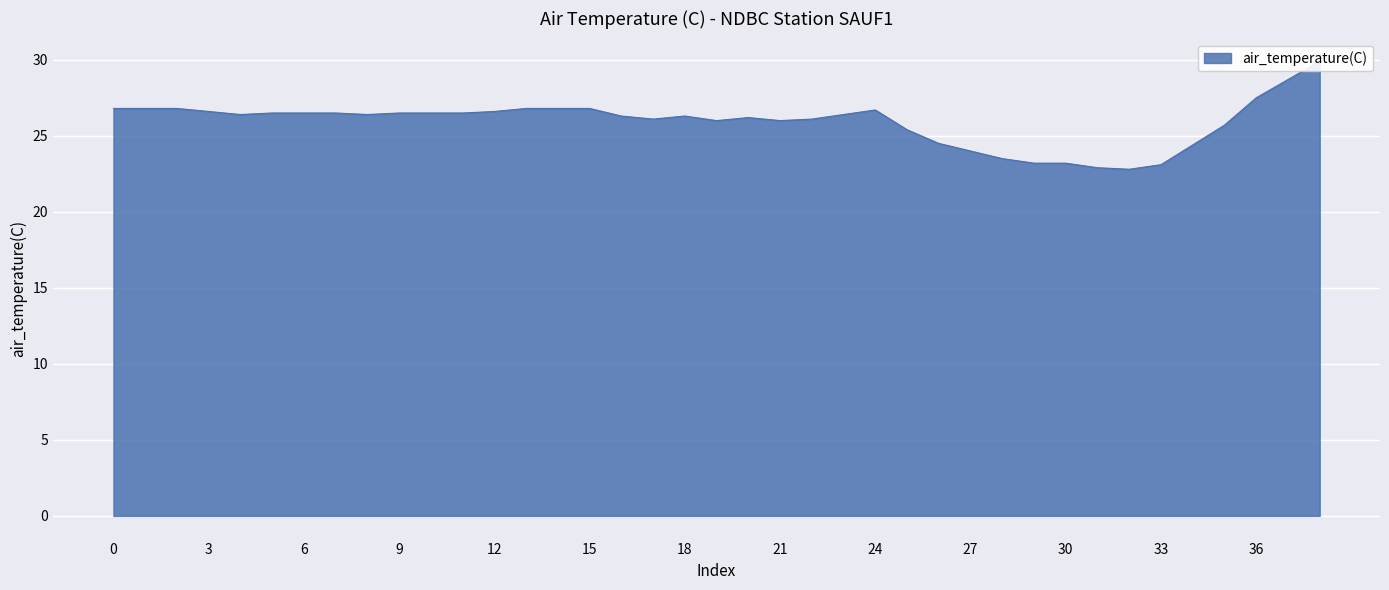

The chart shows a value of 24.4 at 2021-07-02T12. True or false?

True